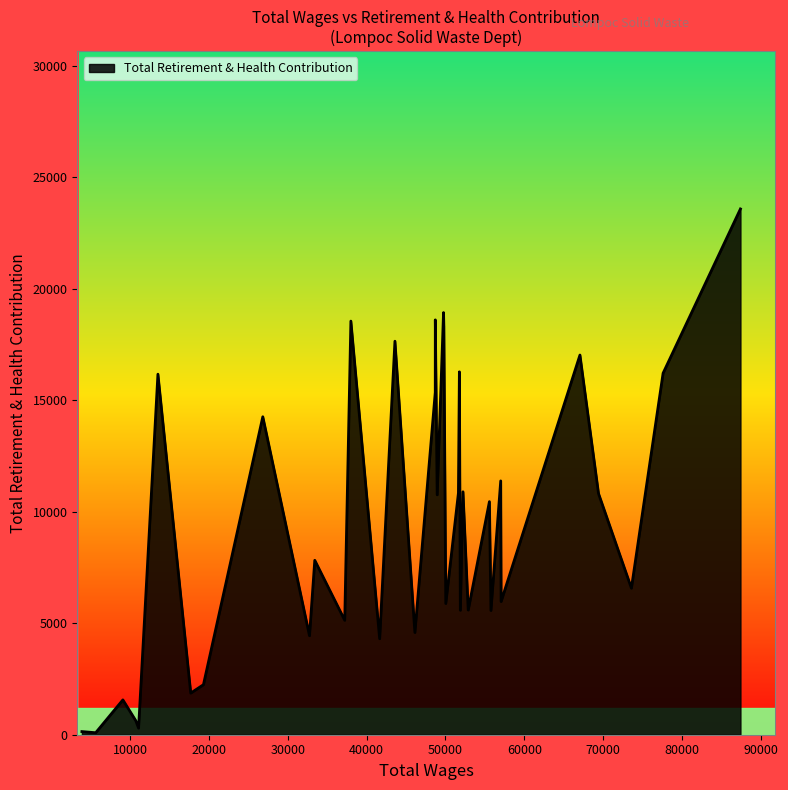

What is the sum of all values?

344316